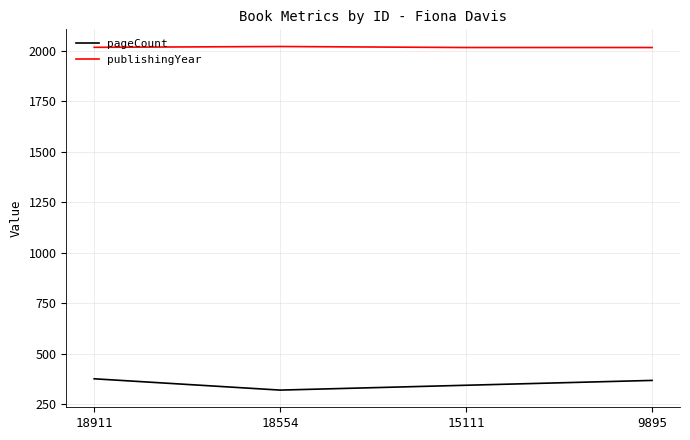

Is the value of pageCount at 9895 greater than the value of publishingYear at 15111?

No